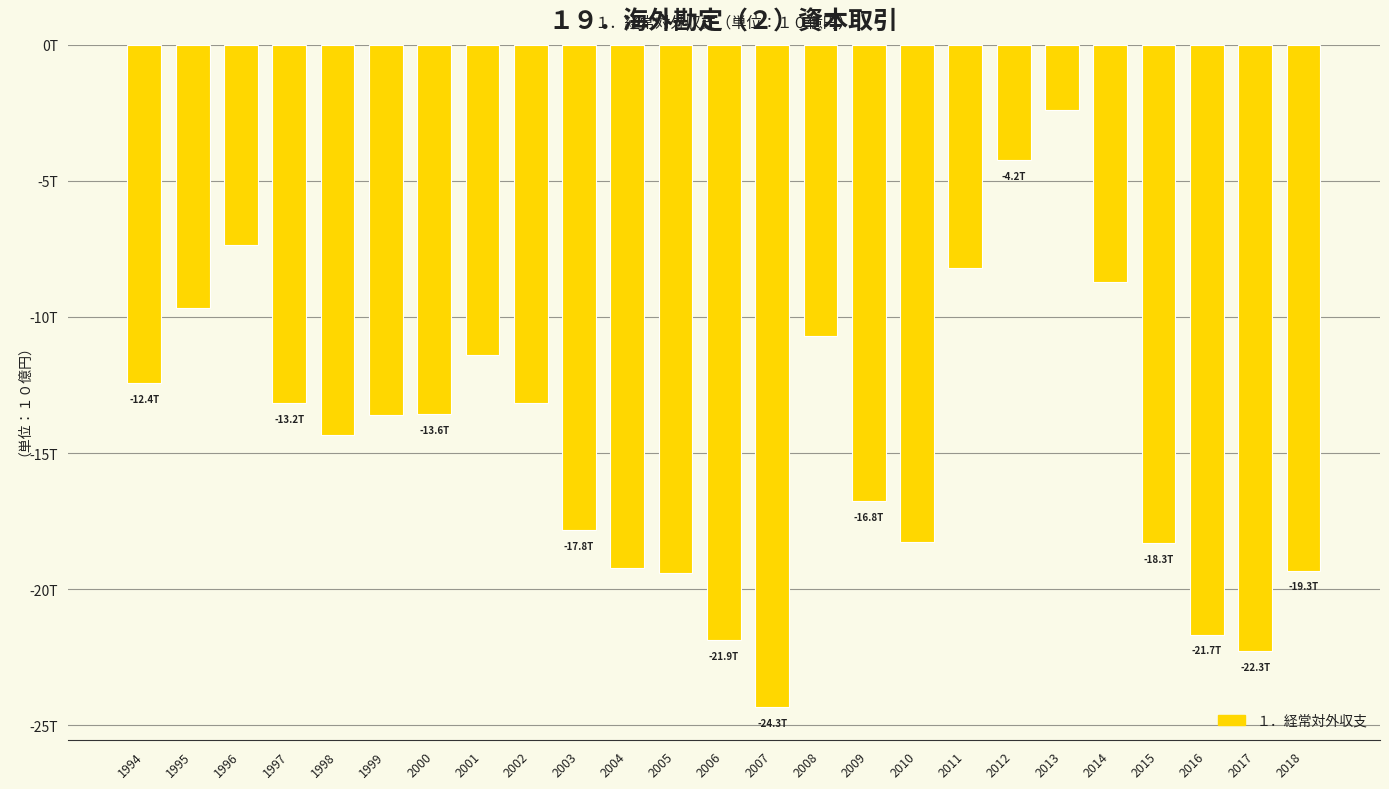

What is the value of the 25th bar from the left?

-19319.5